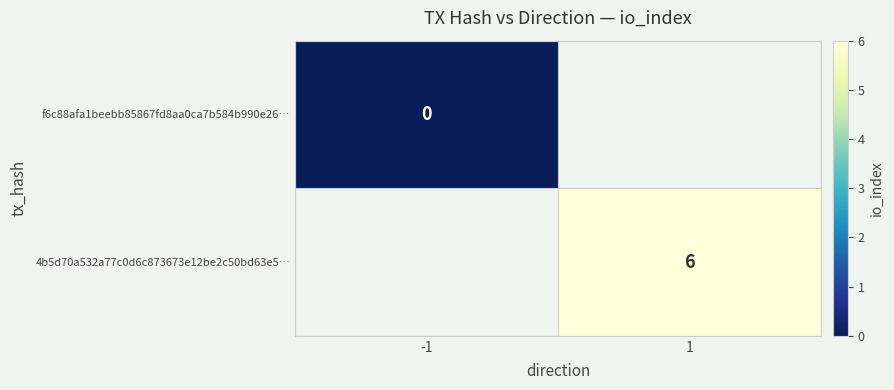

The 4b5d70a532a77c0d6c873673e12be2c50bd63e5… series shows 9 at 1. True or false?

False